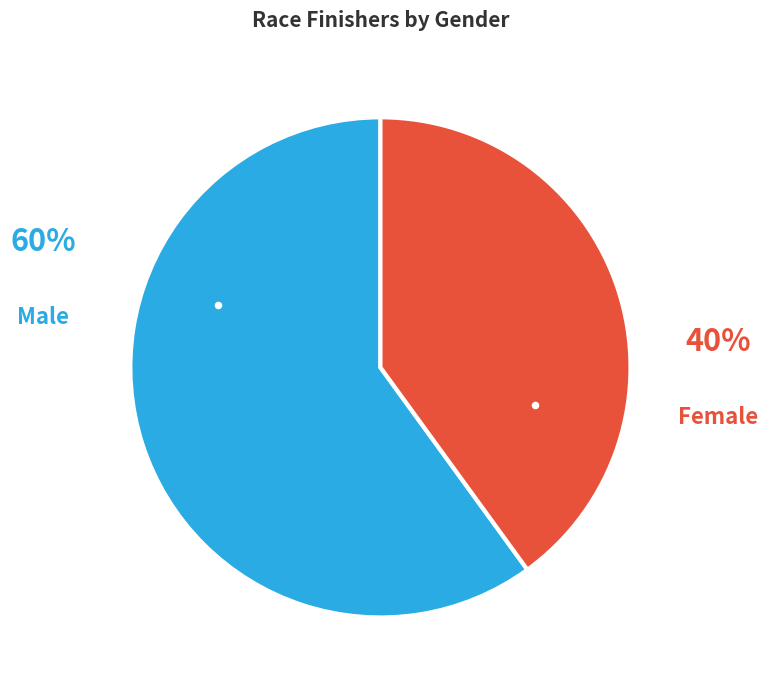

Is it true that Male is 47% of the pie?

False